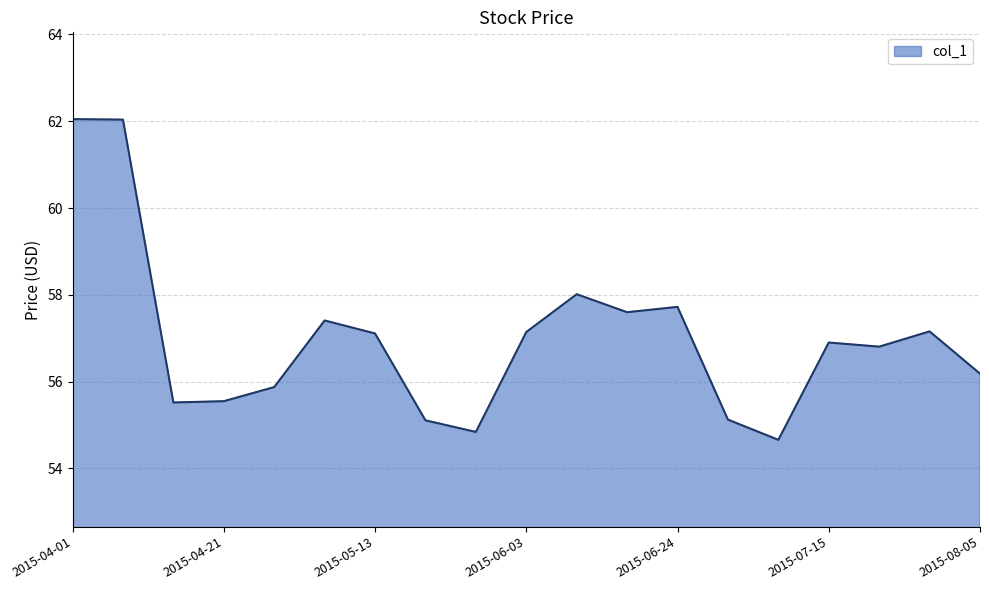

What is the difference between the maximum and minimum values?

7.4